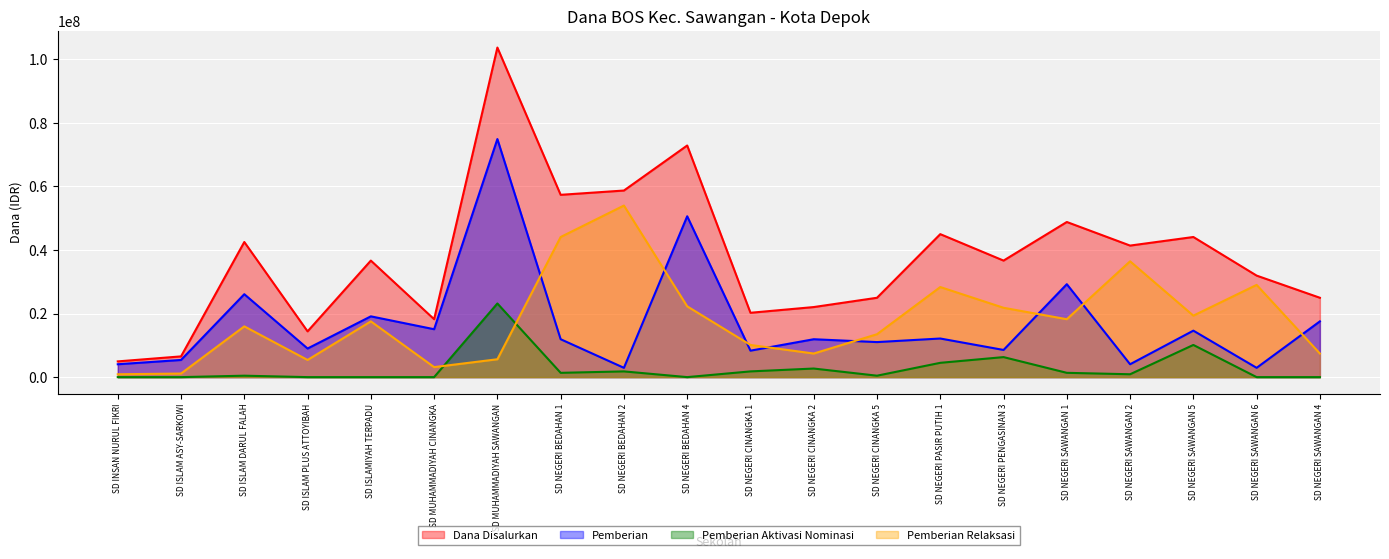

Which series changed the most between SD INSAN NURUL FIKRI and SD NEGERI SAWANGAN 6?

Pemberian Relaksasi